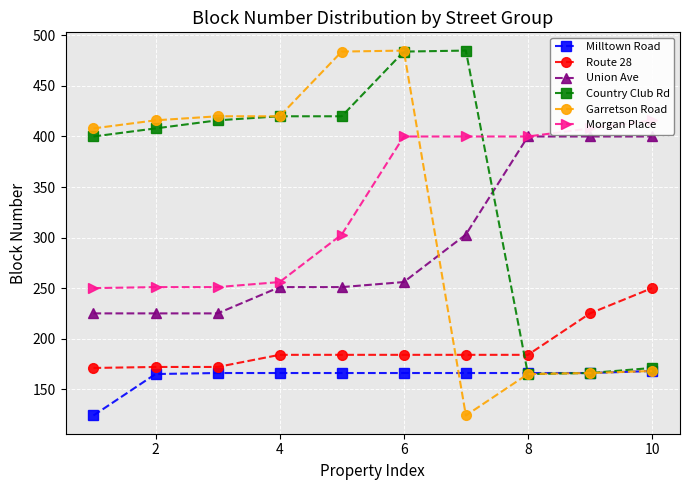

The Union Ave series shows 645 at 8. True or false?

False